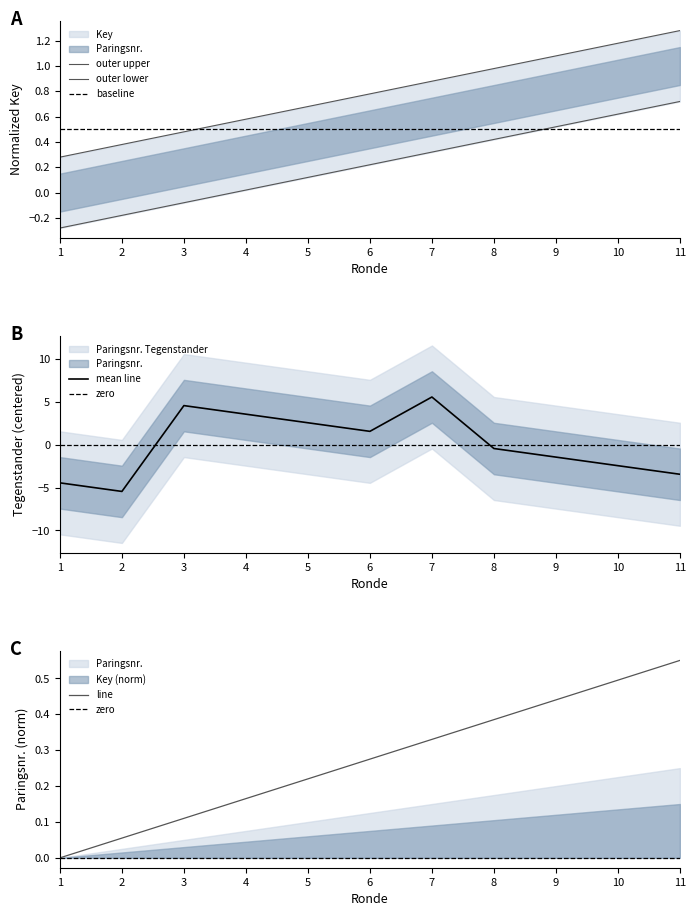

The value of mean line at 4 is 5.6. True or false?

False